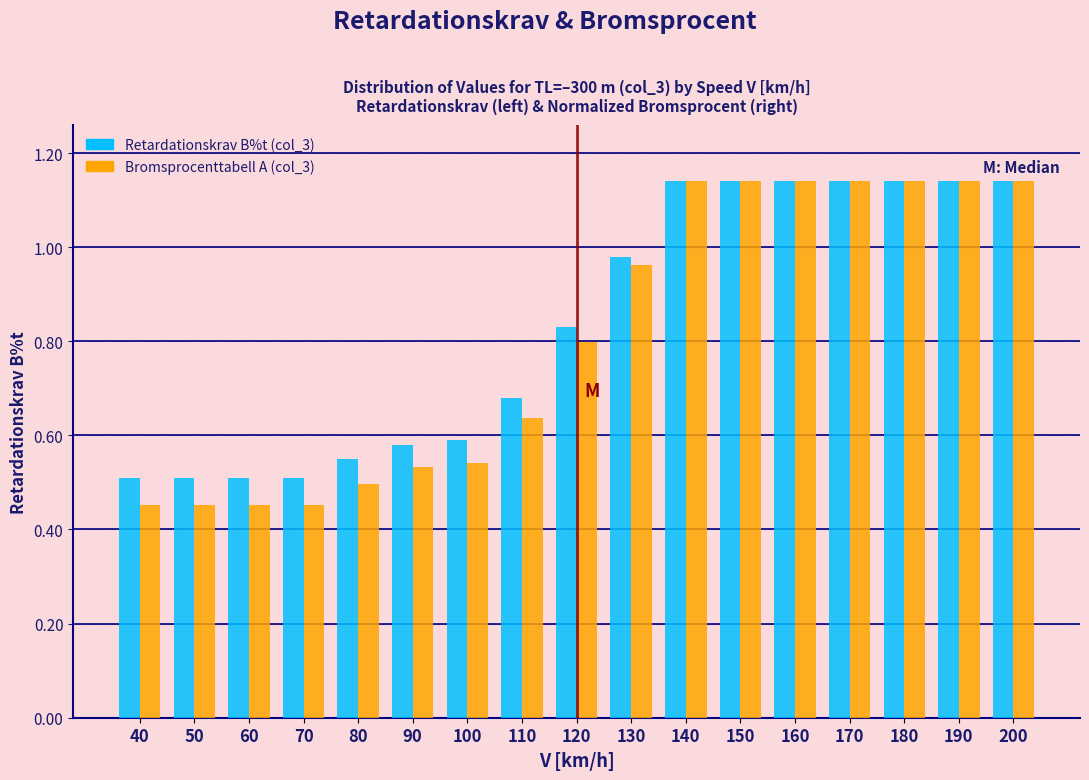

Which series has the largest range (max minus min)?

Bromsprocenttabell A (col_3)